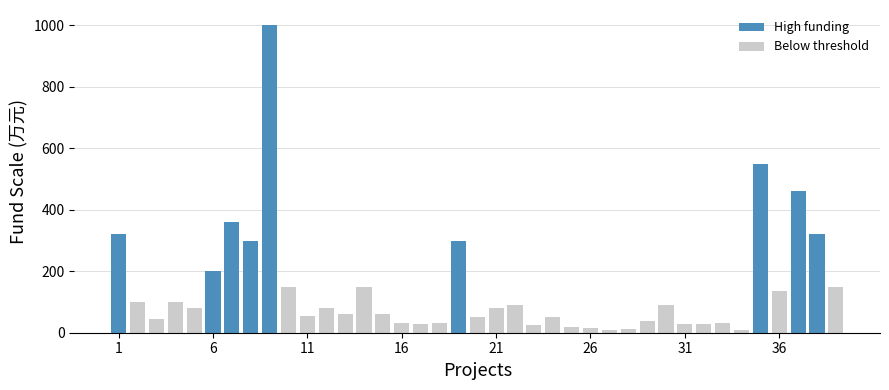

How many data points does each series have?

39